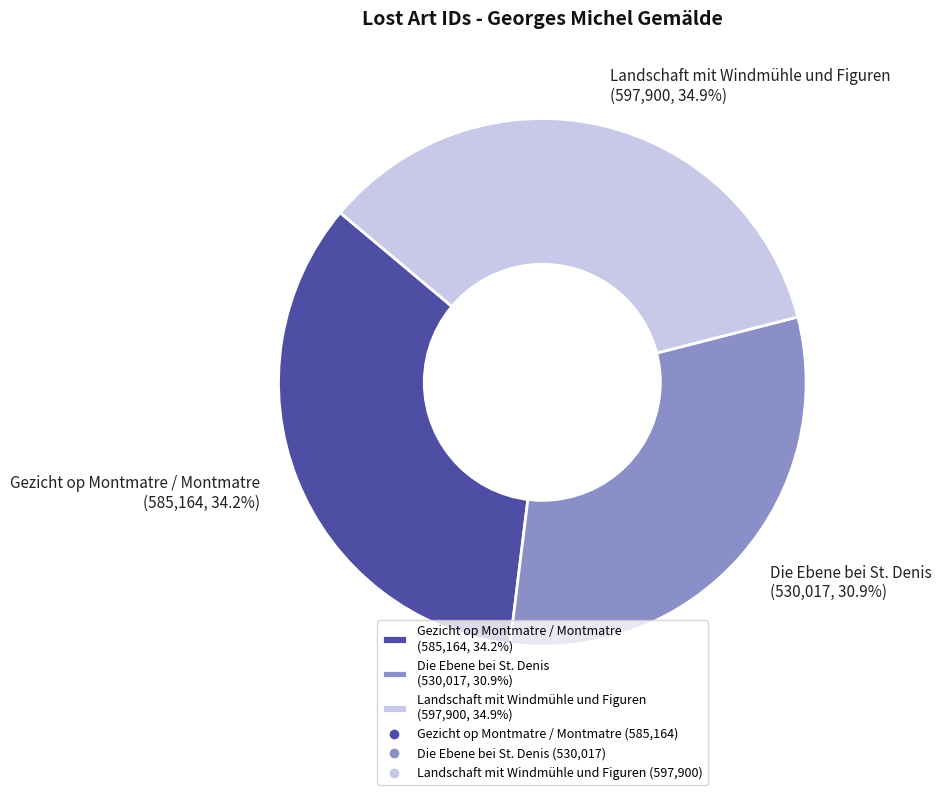

To the nearest percent, what is the difference between the Gezicht op Montmatre / Montmatre and Die Ebene bei St. Denis slice percentages?

3%